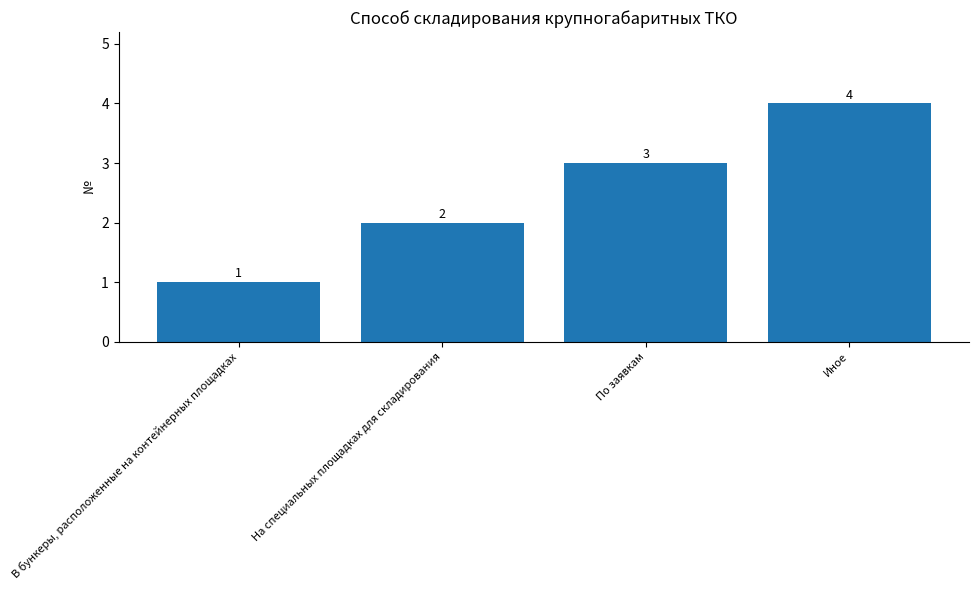

What is the minimum value shown in the chart?

1